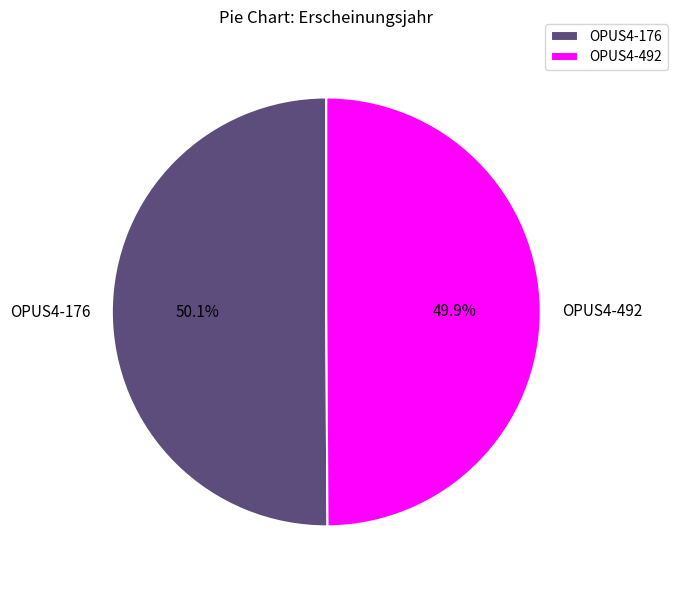

To the nearest percent, what is the average slice percentage?

50%